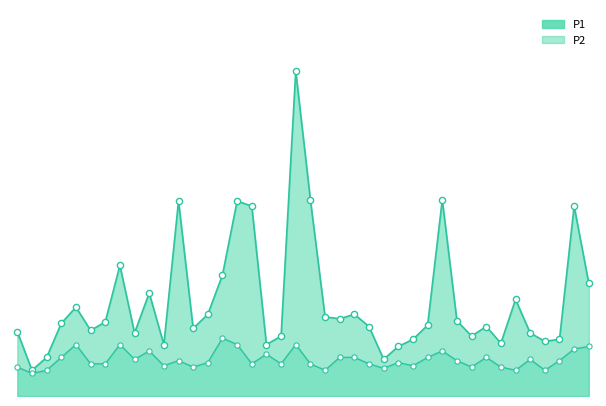

What is the total value across all series at 01:33?

1.2